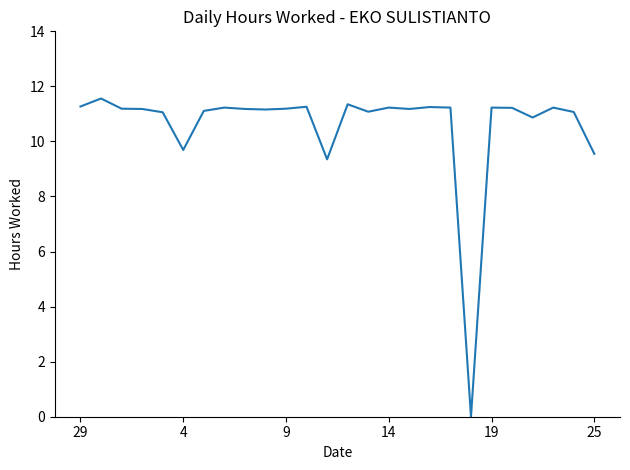

What is the difference between the maximum and second lowest values?

2.2